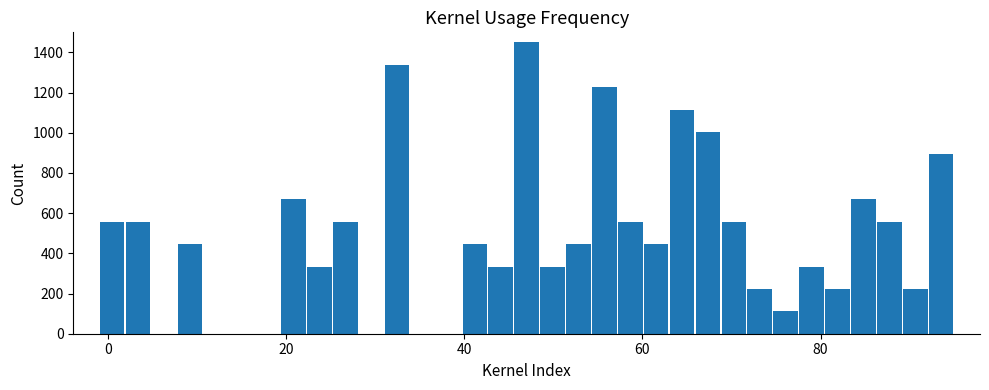

Read against the x-axis, roughly where is the centre of the tallest bar?

48